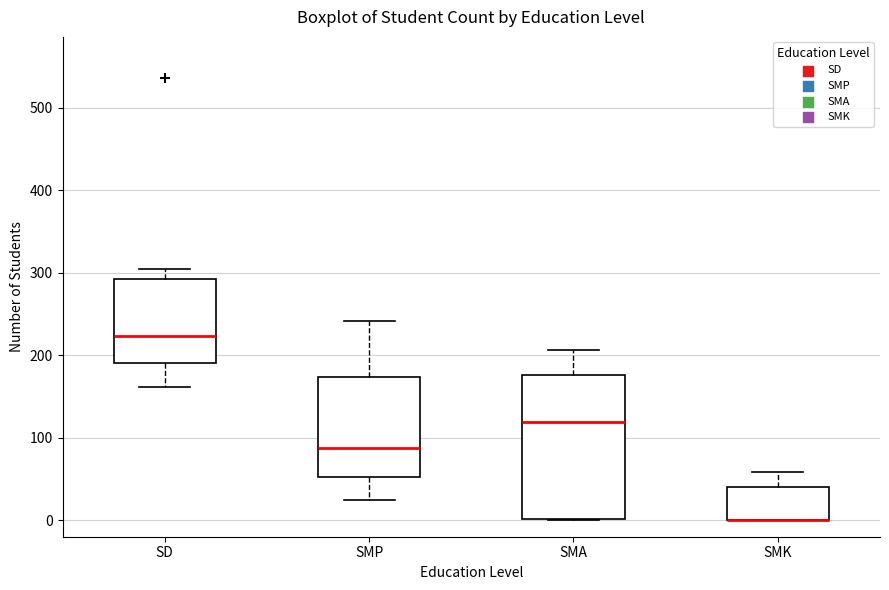

Where does the lower whisker of the box for SD end on the y-axis? The values are not printed on the chart, so give them approximately, as read against the axis.

160